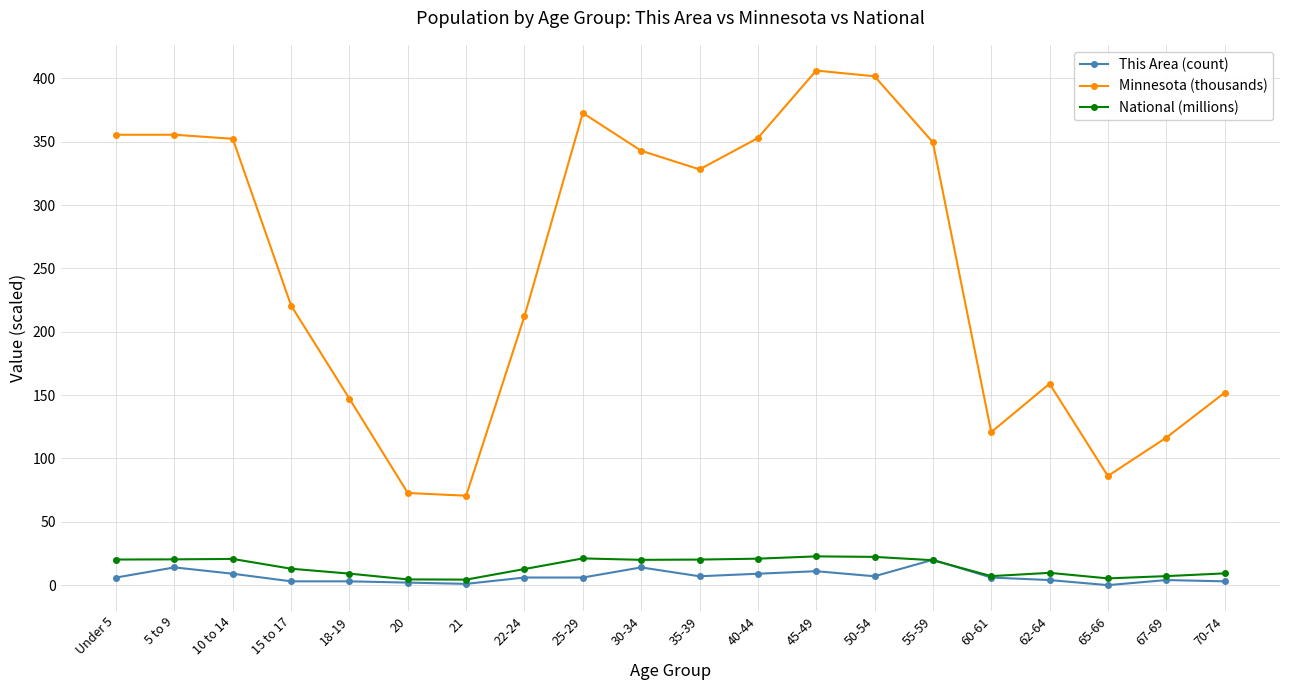

What is the label of the 12th point from the right?

25-29